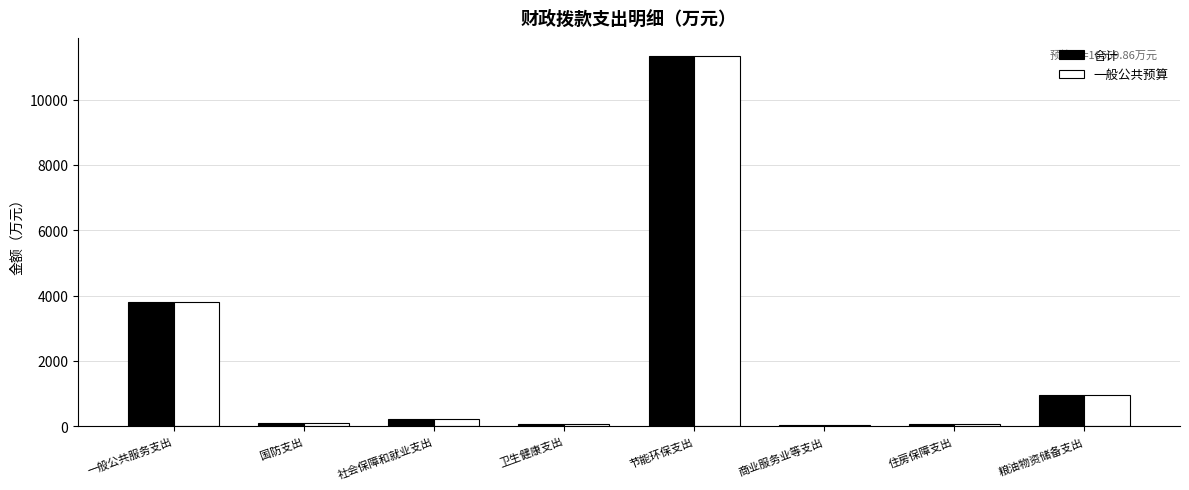

Does the chart contain stacked bars?

No